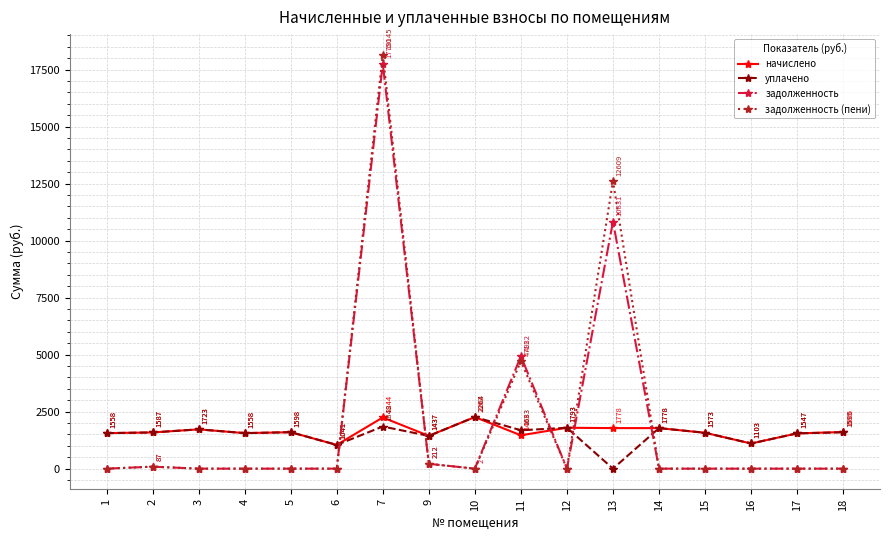

Where is задолженность nearest to the value 8874?

13